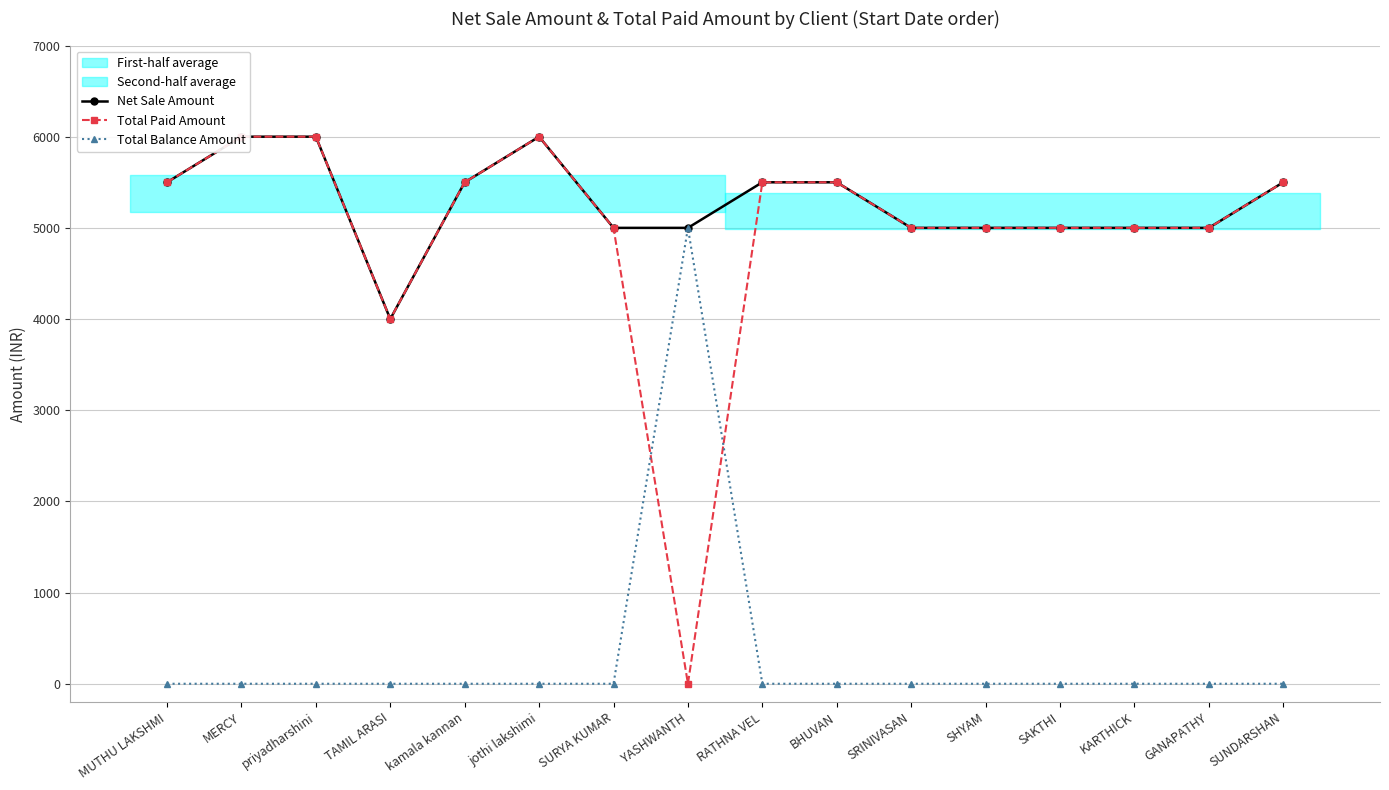

At which label does Total Balance Amount reach its peak?

YASHWANTH